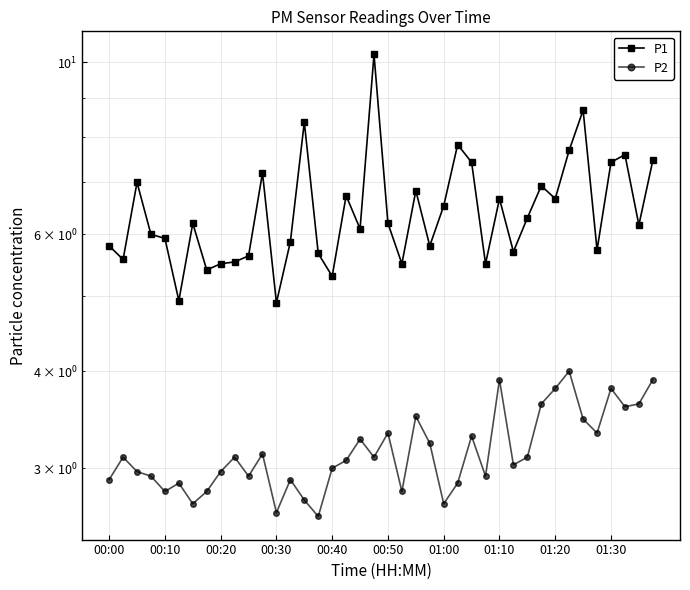

True or false: P2 and P1 intersect in this chart.

False